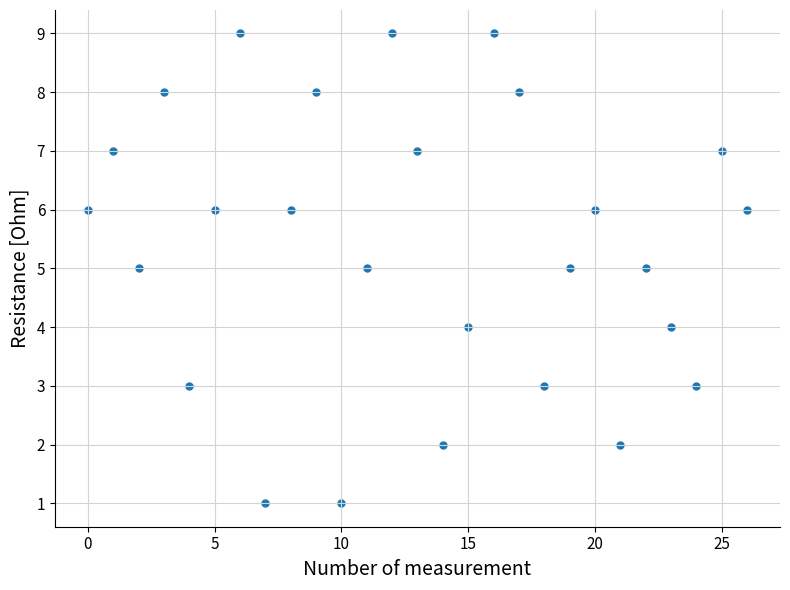

What is the range of Y values (max minus min)?

8